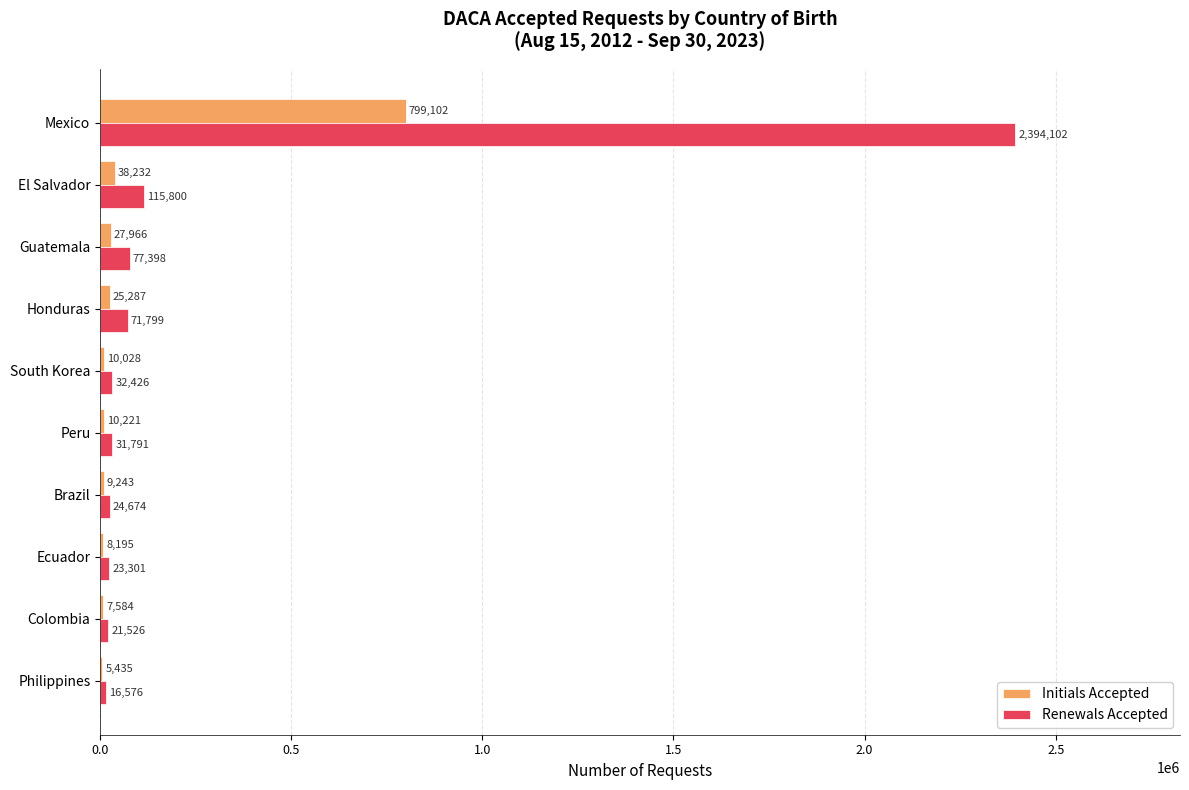

What is the greatest value displayed?

2394102